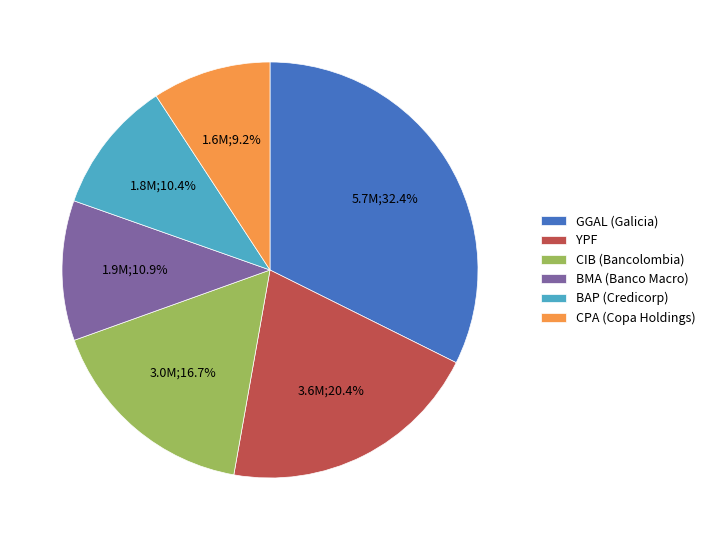

What is the smallest slice in the pie chart?

CPA (Copa Holdings)